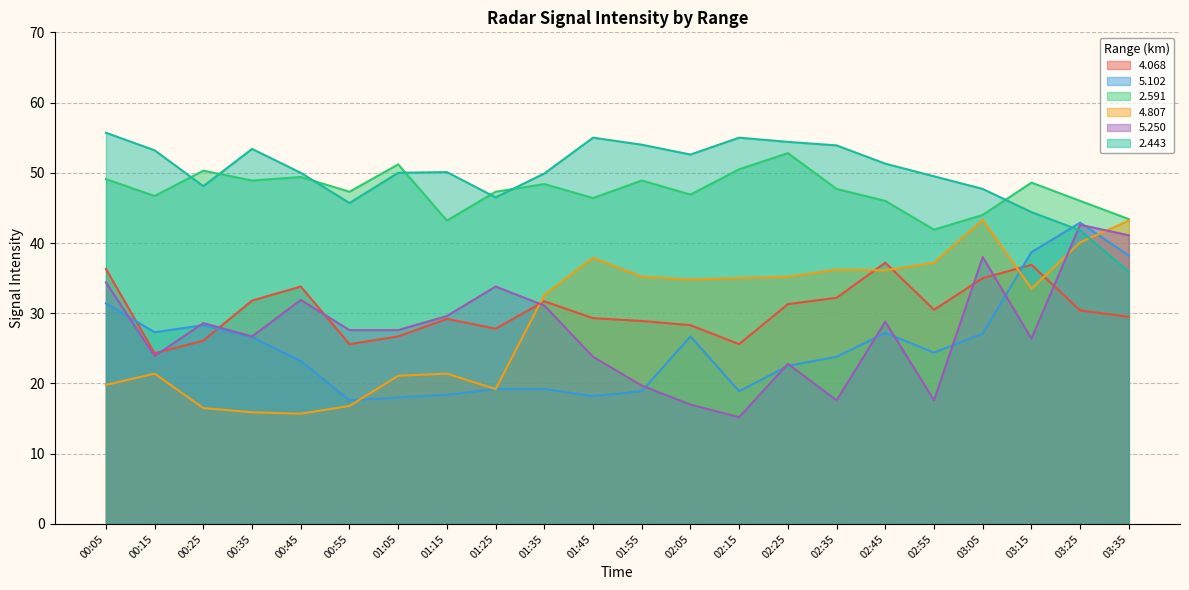

Is it true that 4.807 equals 36.1 at 02:45?

True